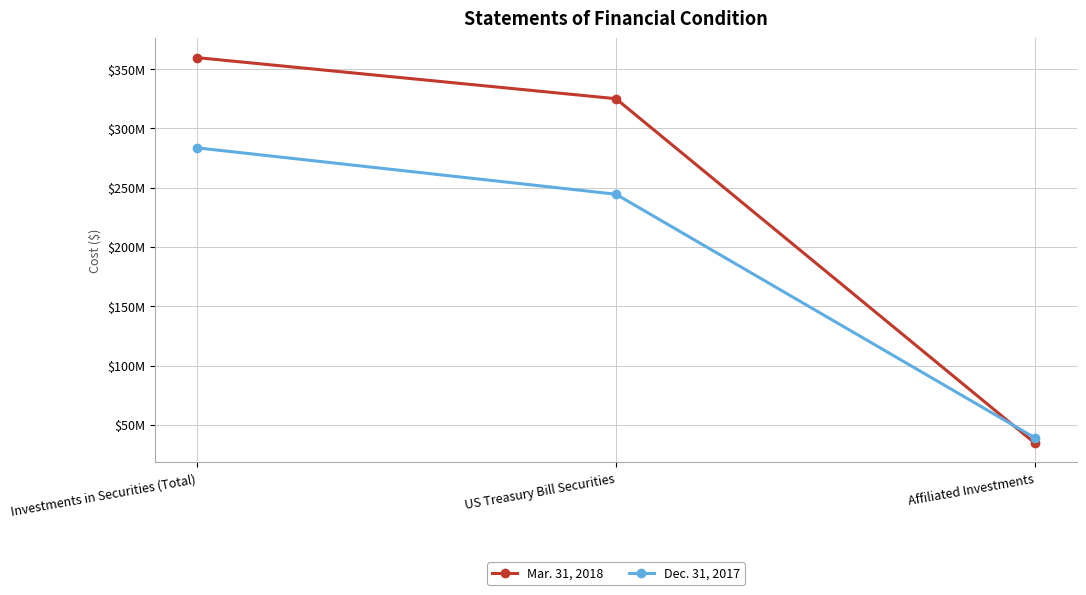

What is the label of the 2nd point from the left?

US Treasury Bill Securities